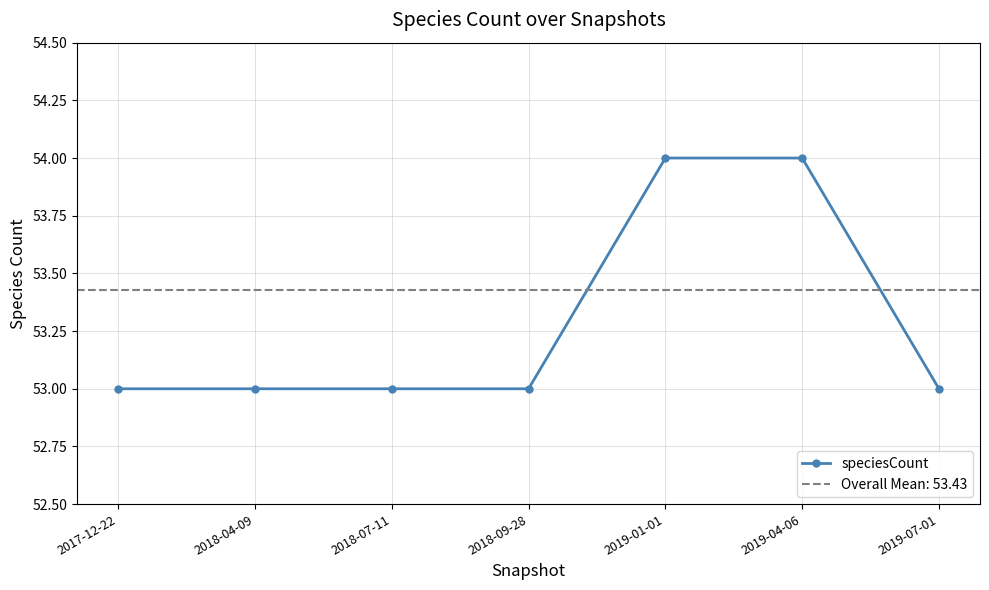

What is the sum of the values at 2019-07-01 and 2017-12-22?

106